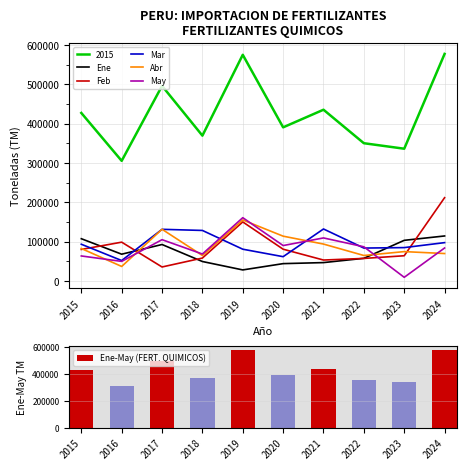

The value of Abr at 2021 is 93833.0. True or false?

True